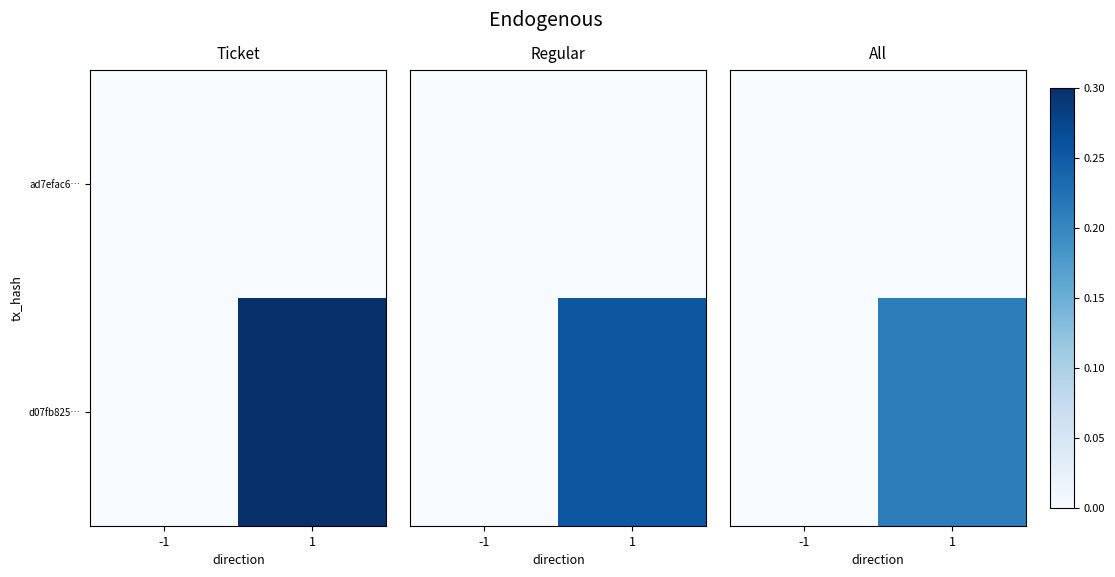

Is the value of d07fb825… at 1 greater than the value of ad7efac6… at -1?

Yes